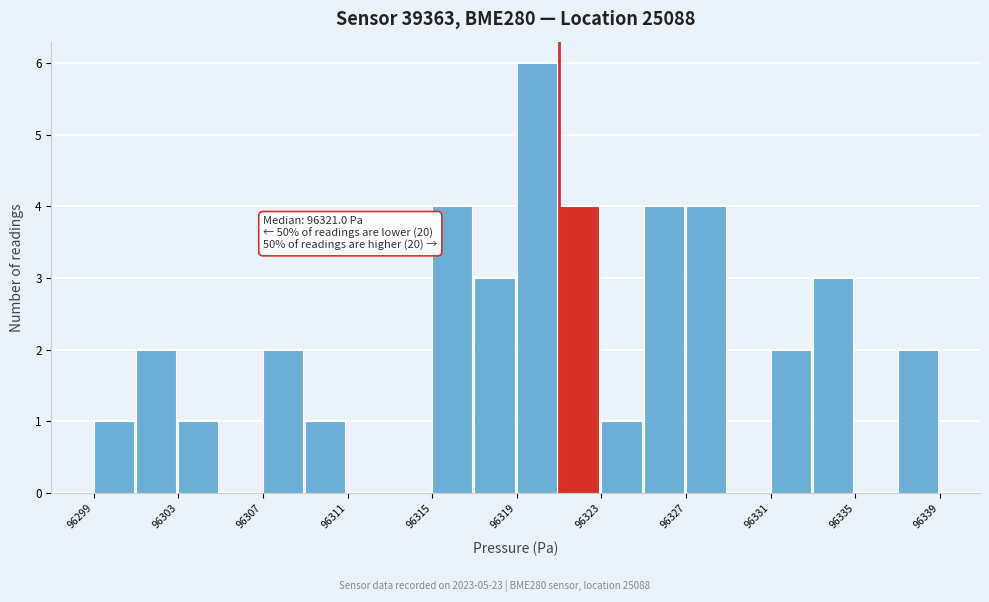

Over which range of the x-axis is the bar tallest?

96319.0 to 96321.0